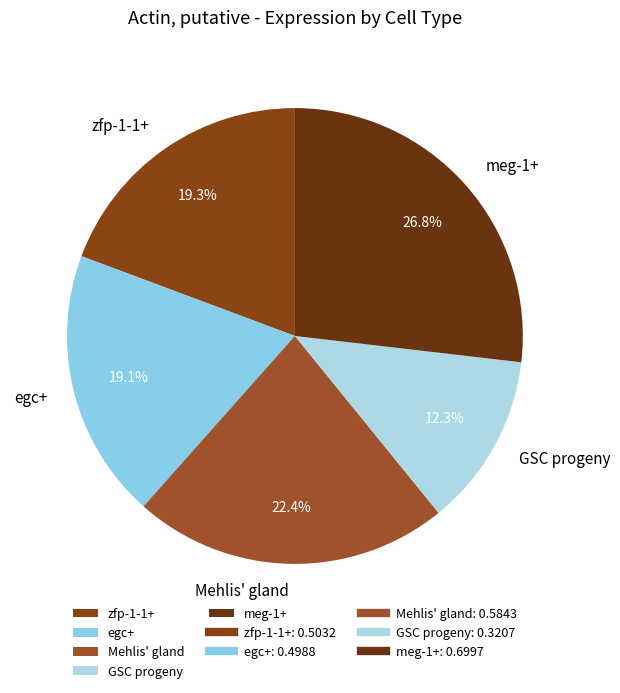

Which has a higher value, Mehlis' gland or zfp-1-1+?

Mehlis' gland